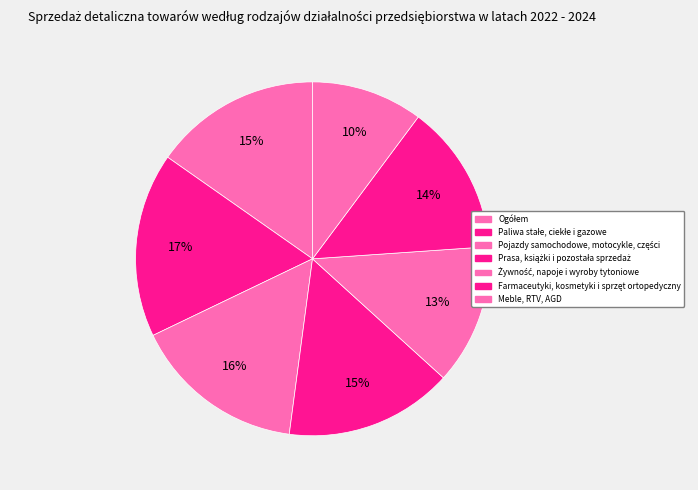

Does Meble, RTV, AGD represent more than half of the total?

No